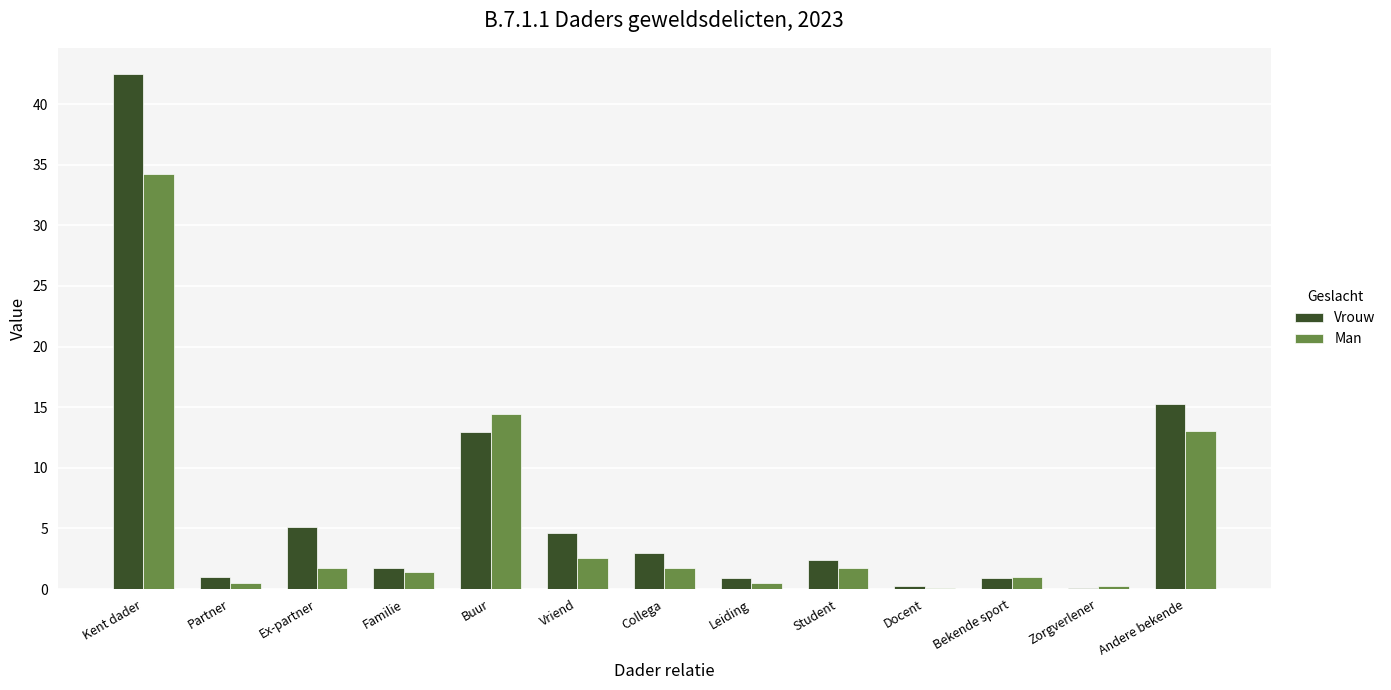

Which series changed the most between Leiding and Andere bekende?

Vrouw